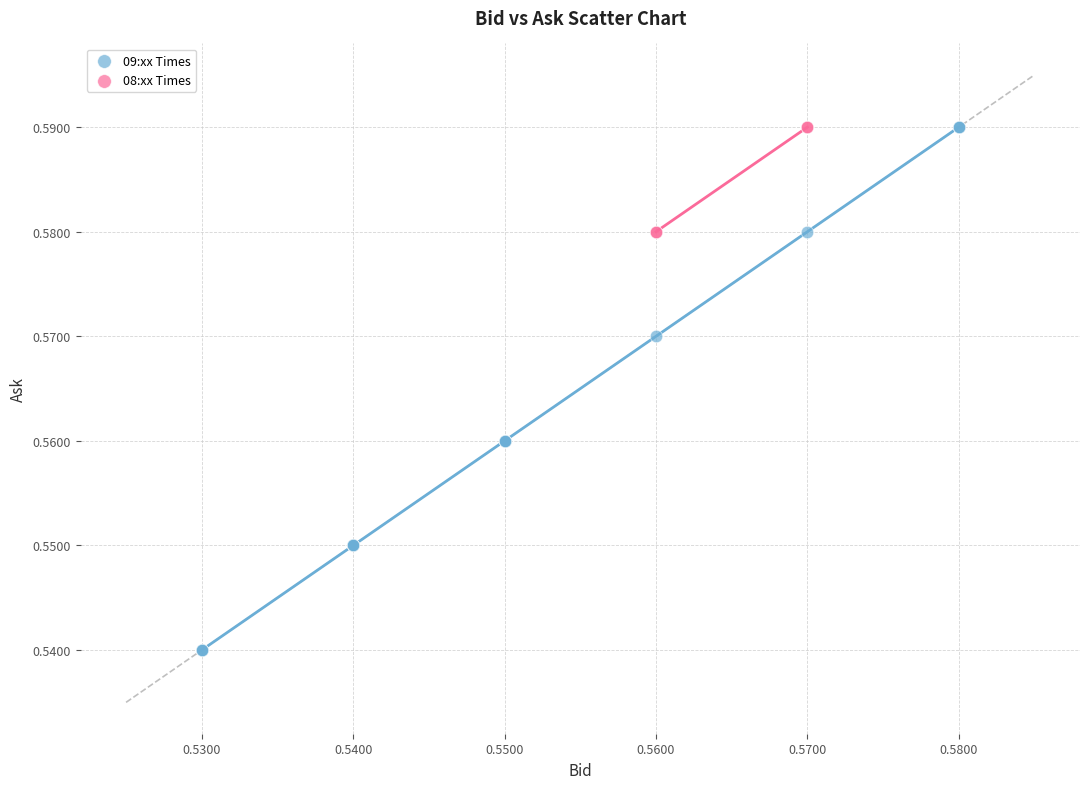

Which series contains the lowest Y value?

09:xx Times